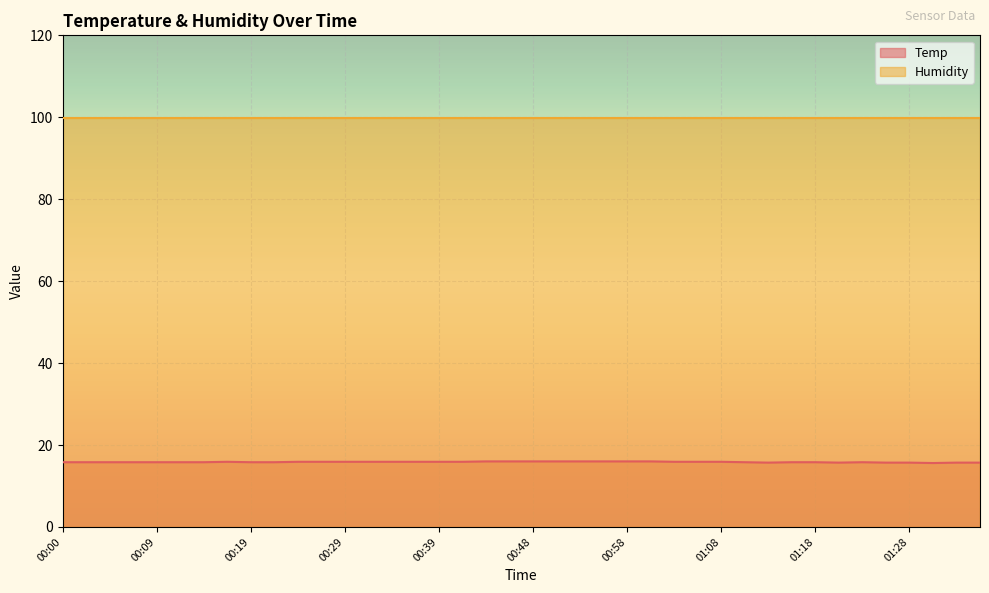

Count the number of categories in the chart.

40